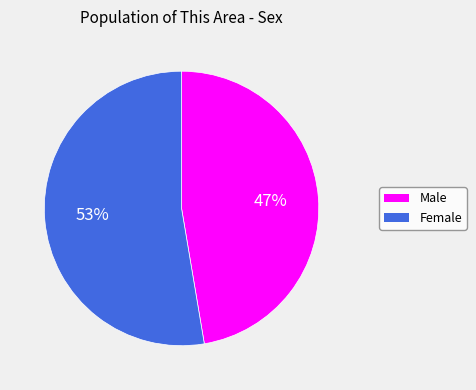

Which has a higher value, Male or Female?

Female